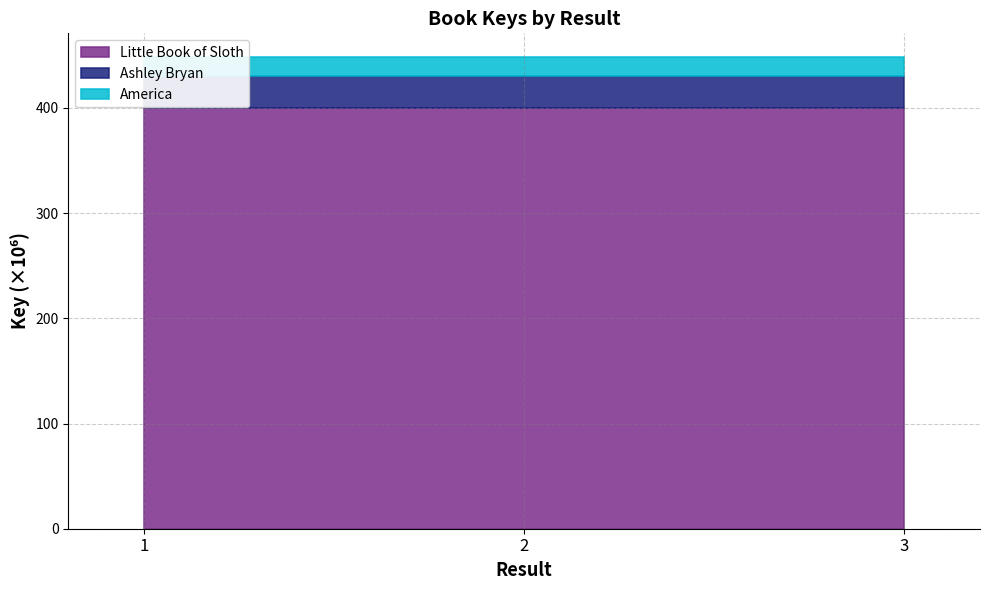

What is the value of the Little Book of Sloth point at the 2nd from the left?

400094893